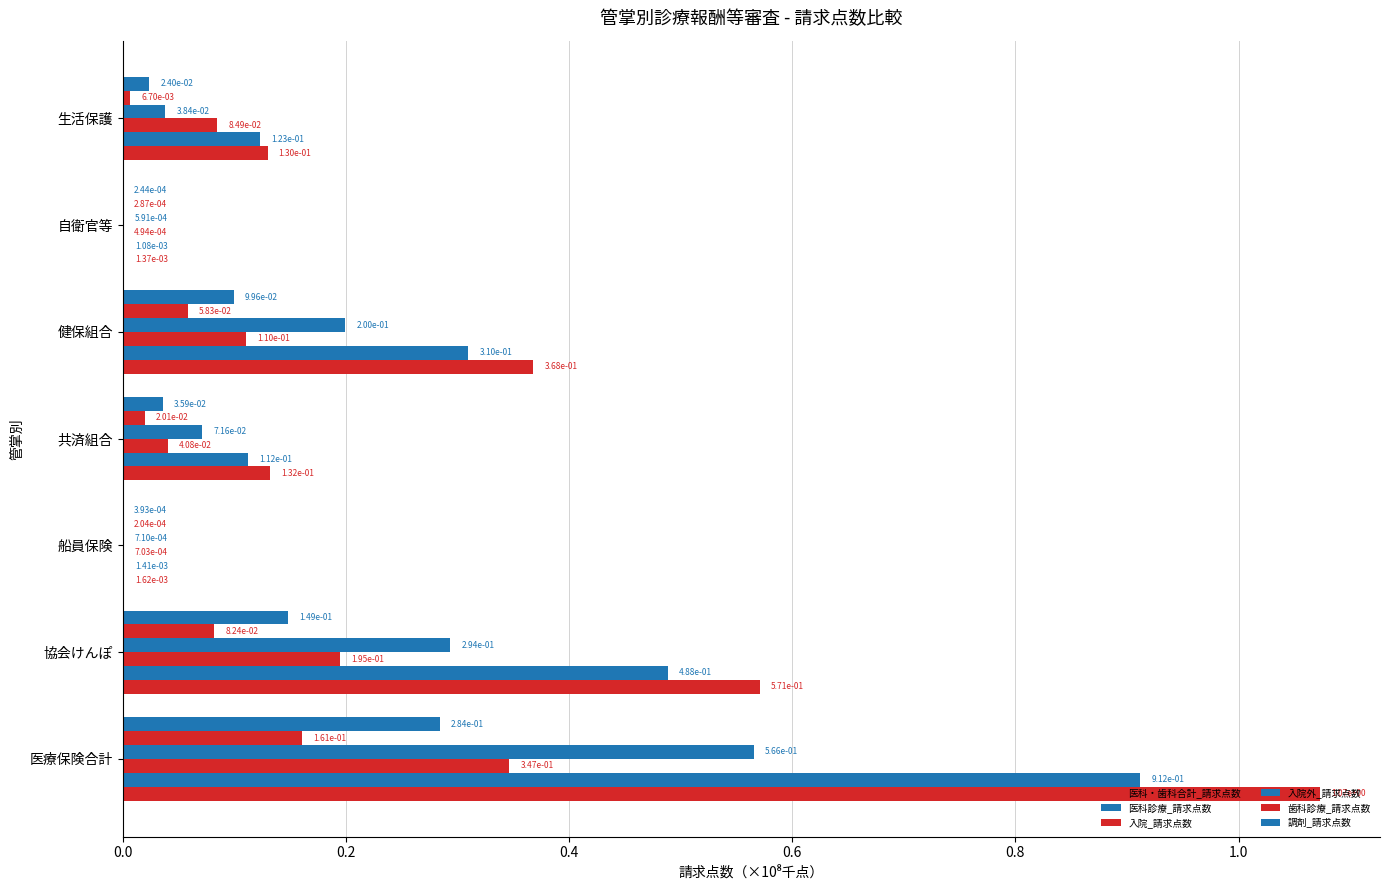

How many categories are shown in the chart?

7